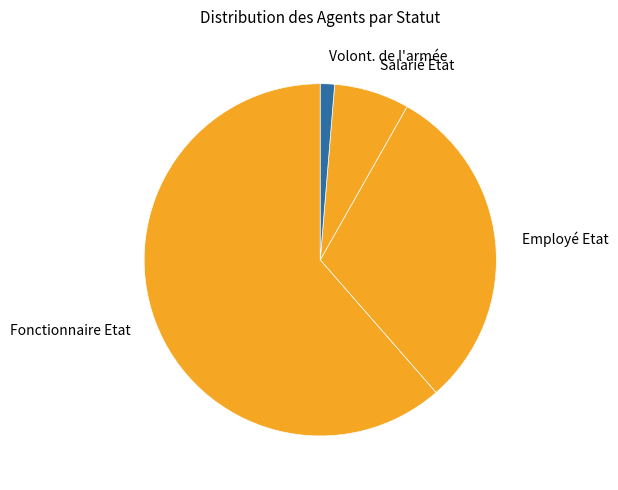

What is the smallest slice in the pie chart?

Volont. de l'armée